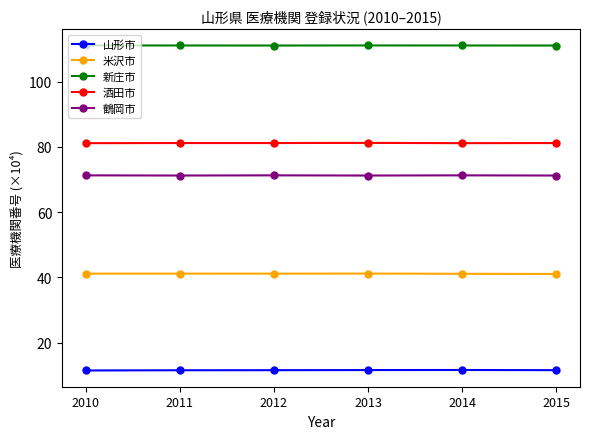

What is the spread (max minus min) of values at 2013?

99.5